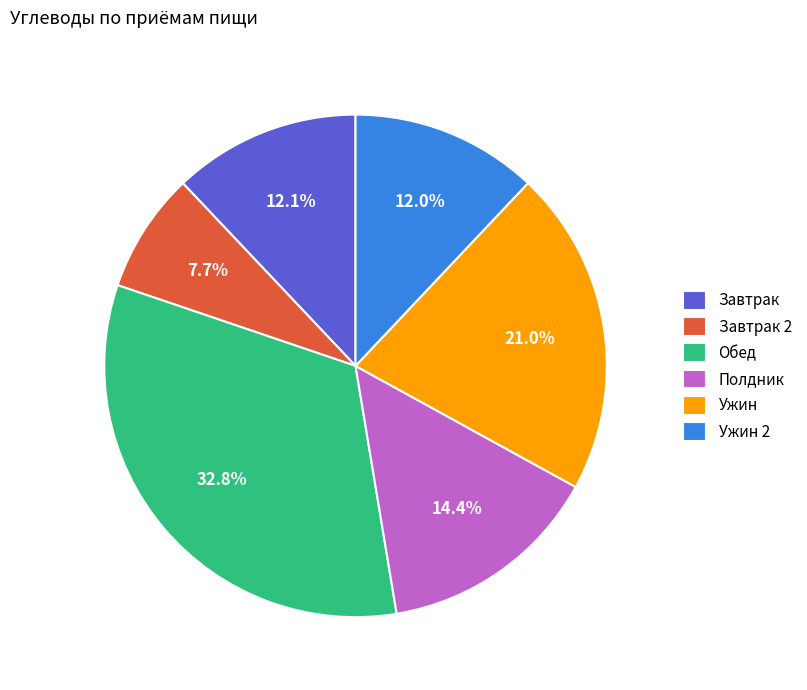

How many slices are in this pie chart?

6